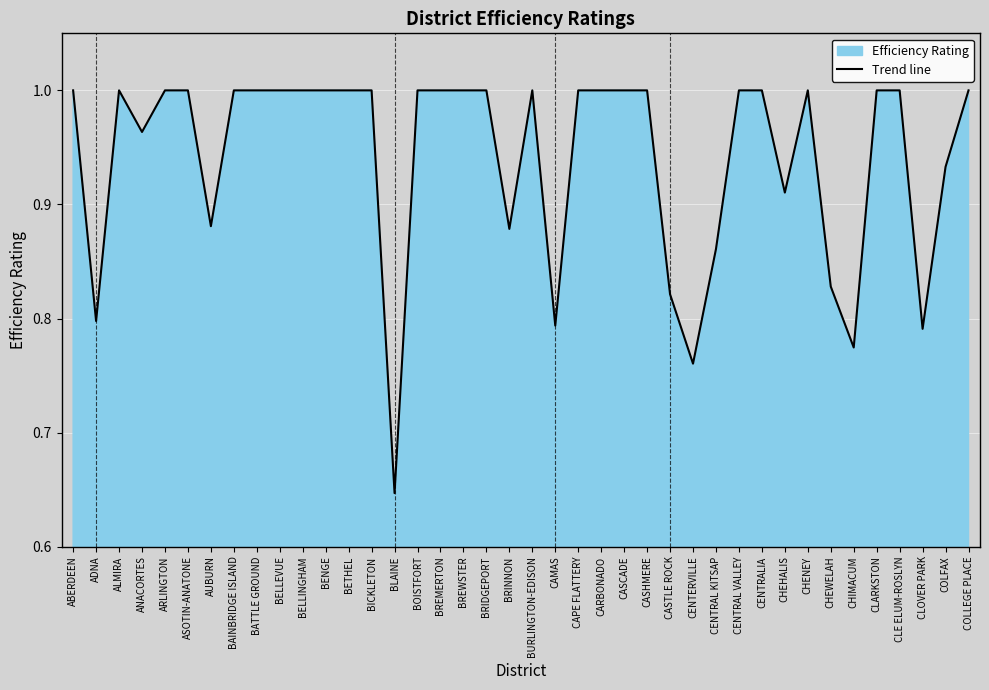

What is the value of the 26th point from the left?

1.0